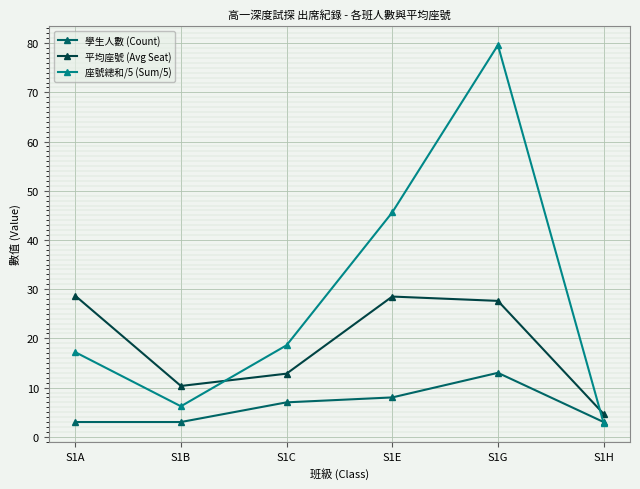

Where does the 座號總和/5 (Sum/5) series first go above 18?

S1C